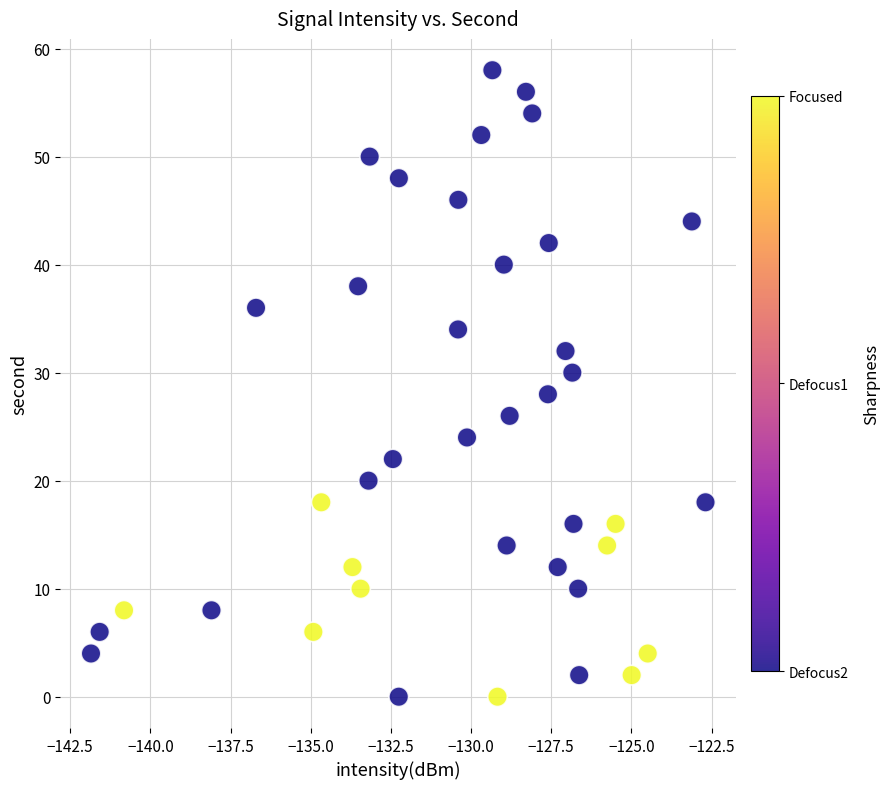

What is the range of Y values (max minus min)?

58